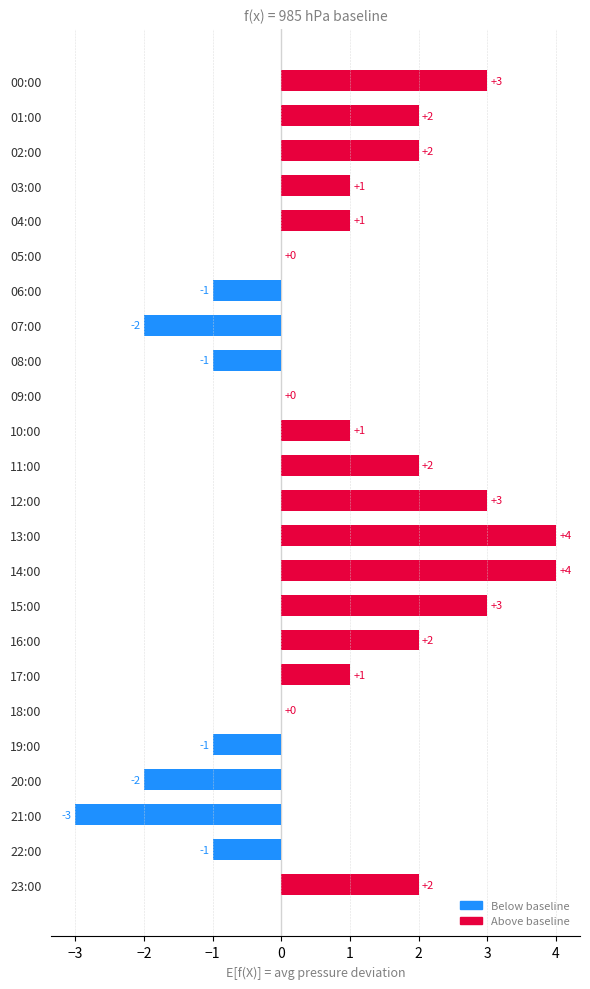

What is the sum of all values?

20